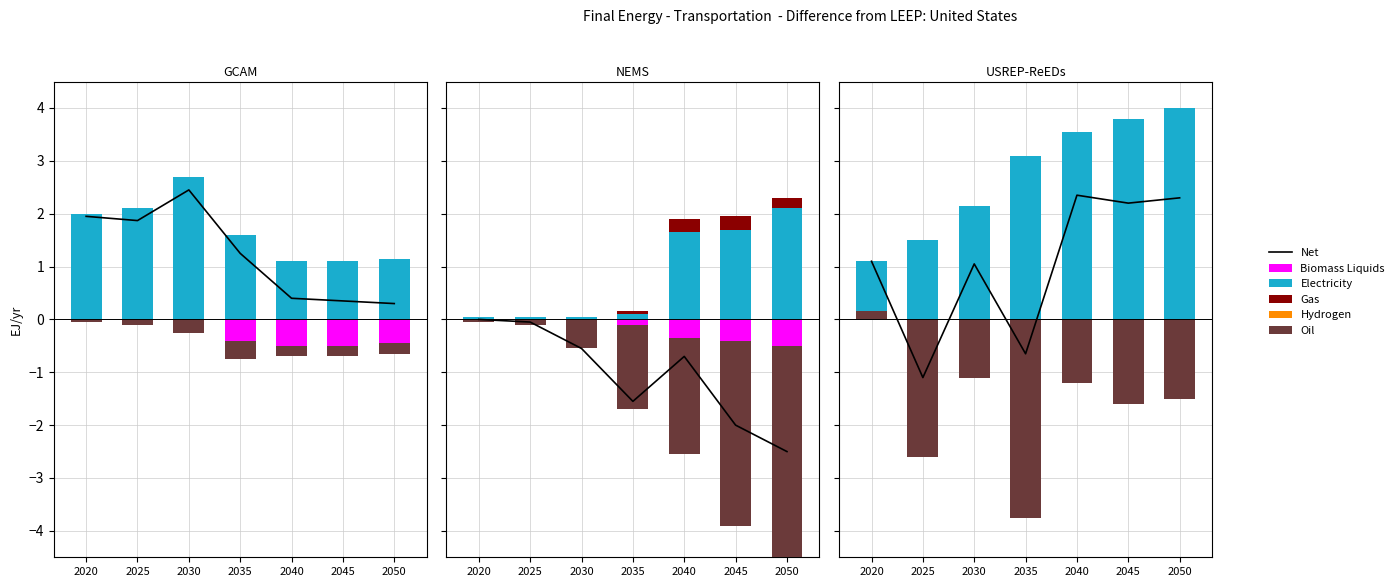

At which label does Net first exceed 1?

2020